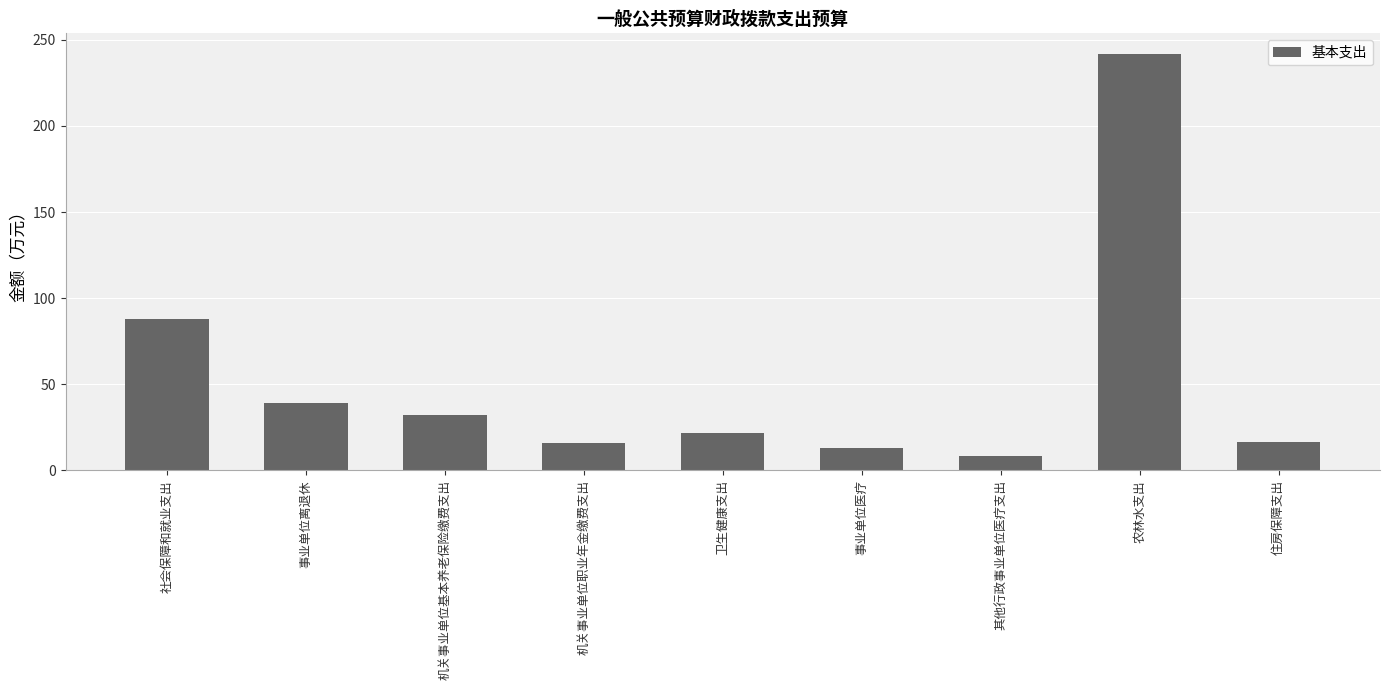

What is the ratio of the value at 社会保障和就业支出 to the value at 住房保障支出?

5.2